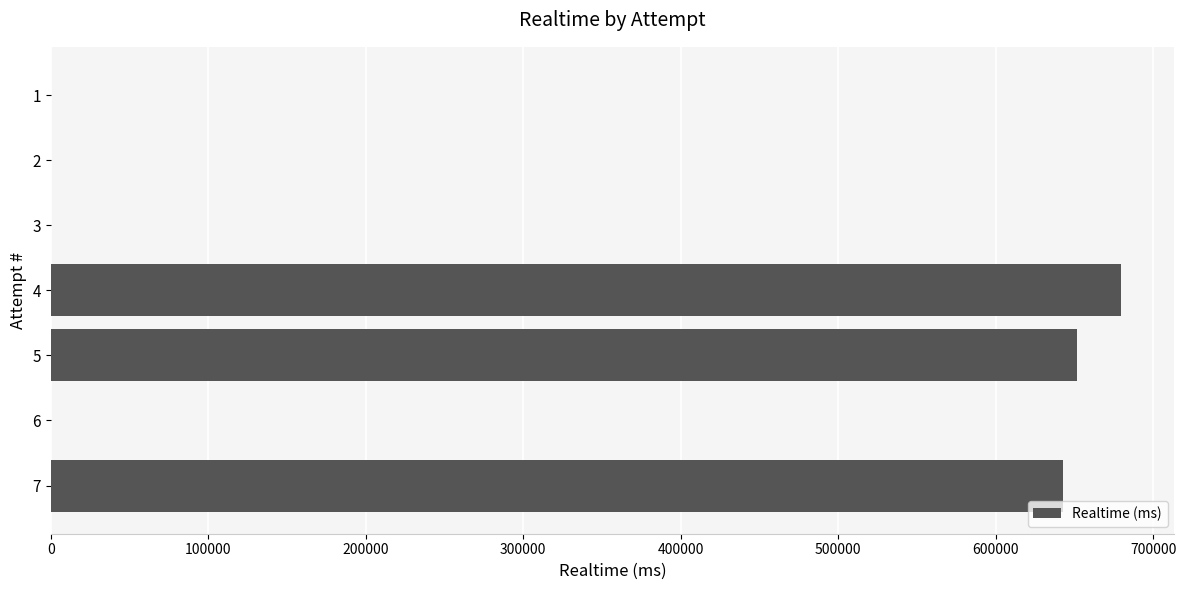

Reading bottom to top, what are all the values shown in this chart?

7=643034	6=0	5=651874	4=679572	3=0	2=0	1=0